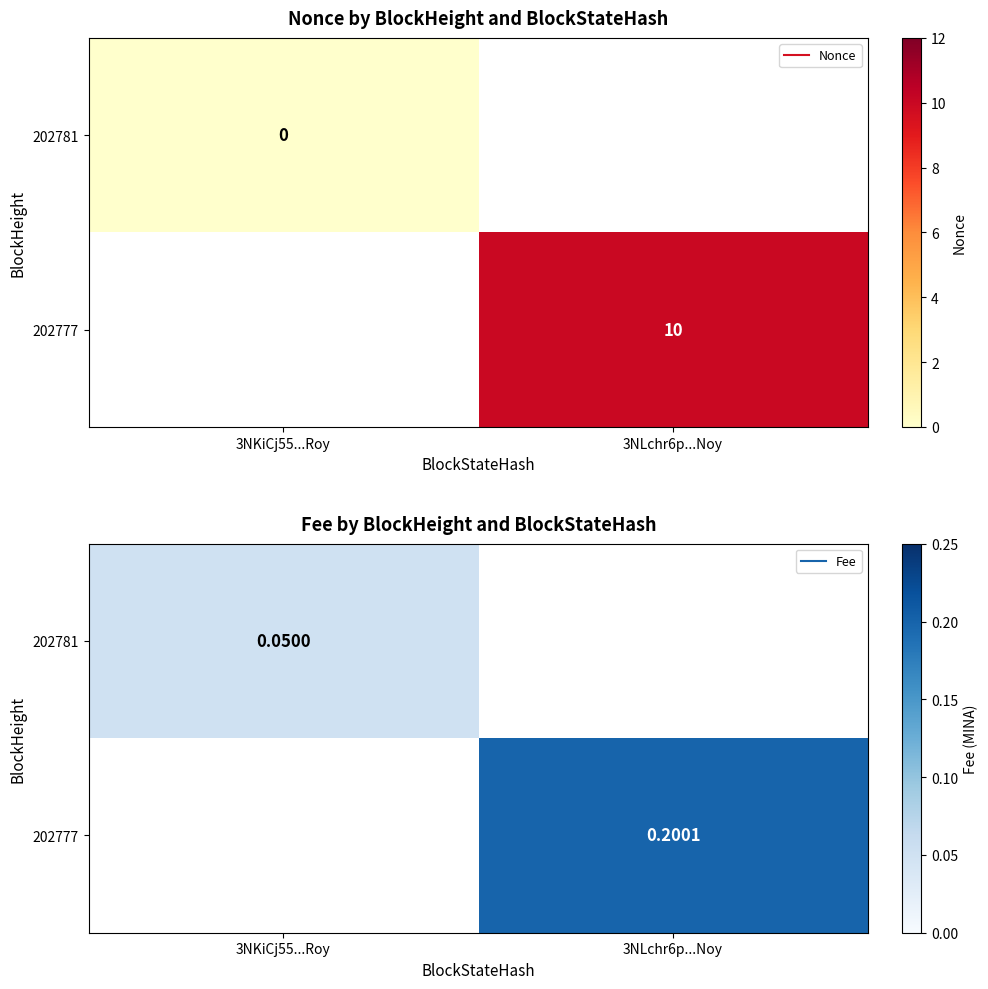

How many categories are shown in the chart?

2